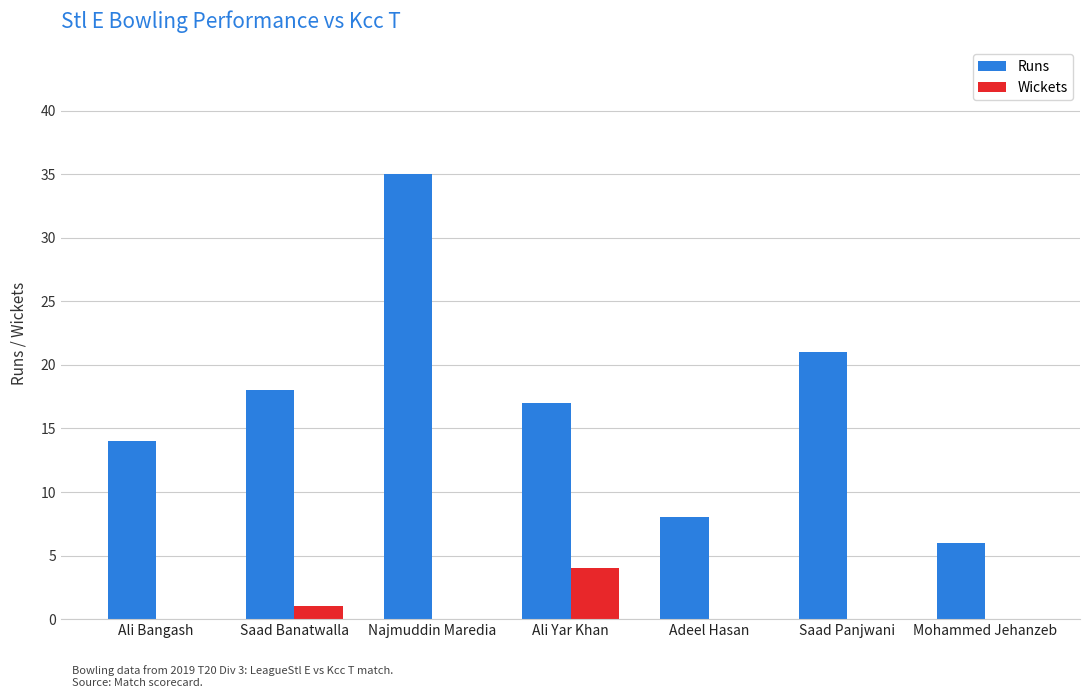

Which series changed the most between Ali Yar Khan and Mohammed Jehanzeb?

Runs